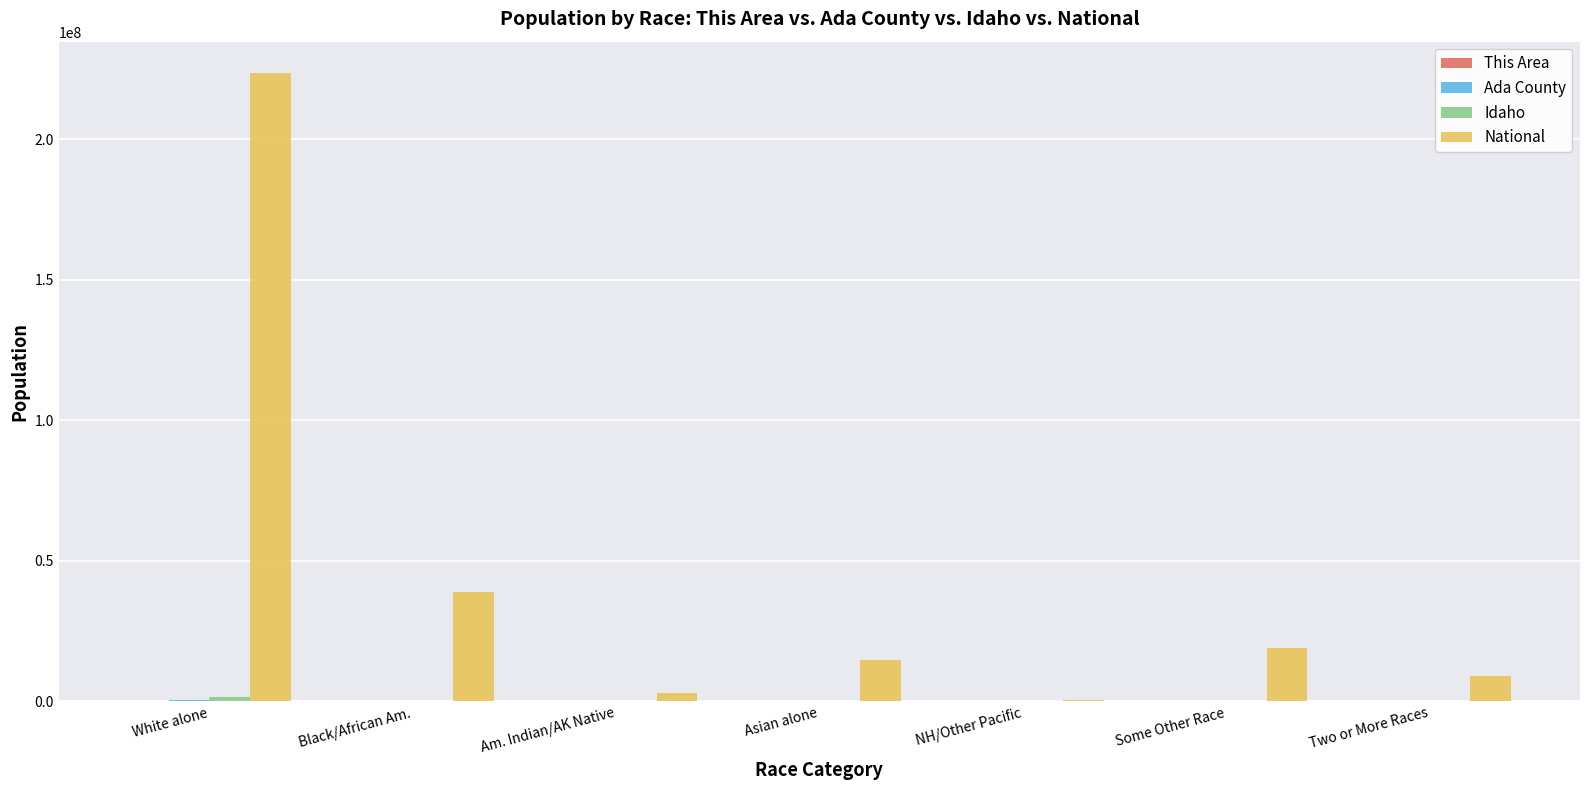

True or false: National has a value of 107911477 at White alone.

False